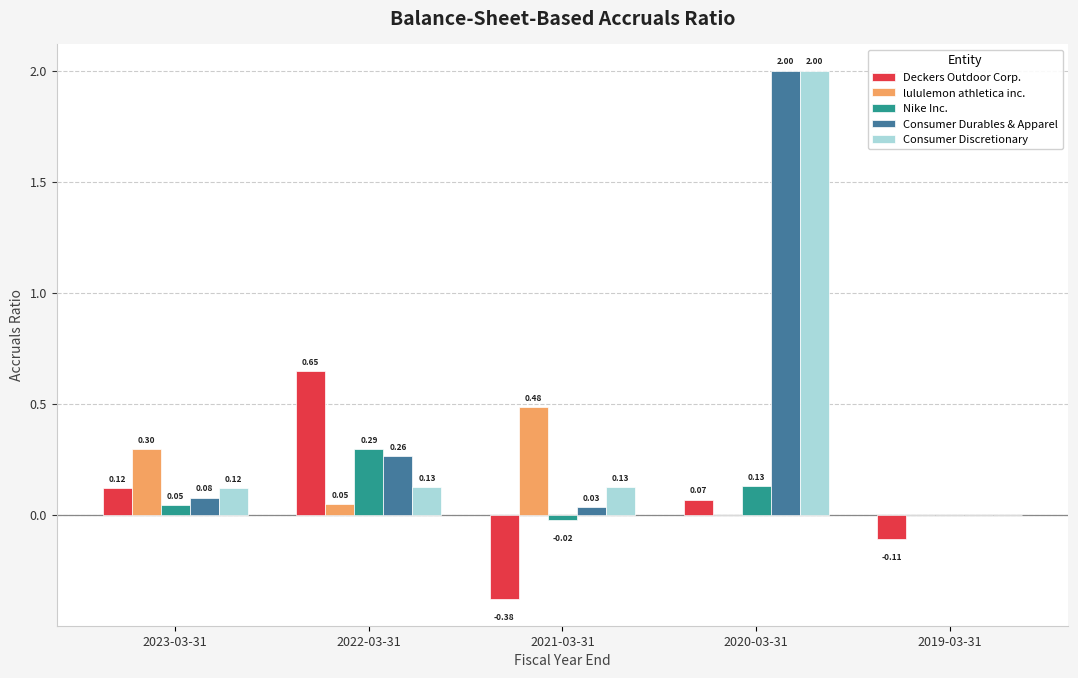

At which label is Nike Inc. closest to 0?

2019-03-31